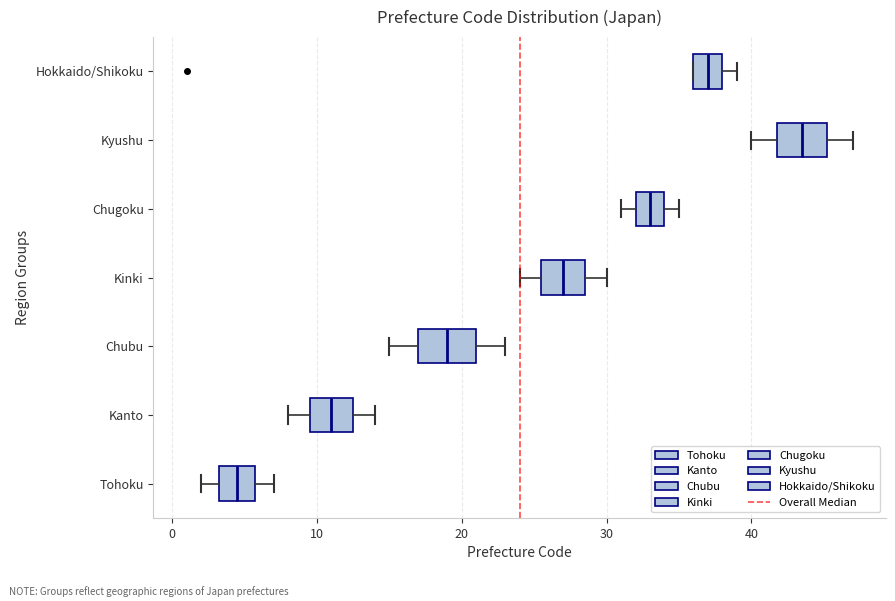

Reading bottom to top, read every box against the x-axis: the position of its median line, the range the box covers, and the ends of its whiskers. The values are not printed on the chart, so give them approximately, as read against the axis.

Tohoku: median 5, box 3 to 6, whiskers 2 to 7
Kanto: median 11, box 10 to 13, whiskers 8 to 14
Chubu: median 19, box 17 to 21, whiskers 15 to 23
Kinki: median 27, box 26 to 29, whiskers 24 to 30
Chugoku: median 33, box 32 to 34, whiskers 31 to 35
Kyushu: median 44, box 42 to 45, whiskers 40 to 47
Hokkaido/Shikoku: median 37, box 36 to 38, whiskers 36 to 39